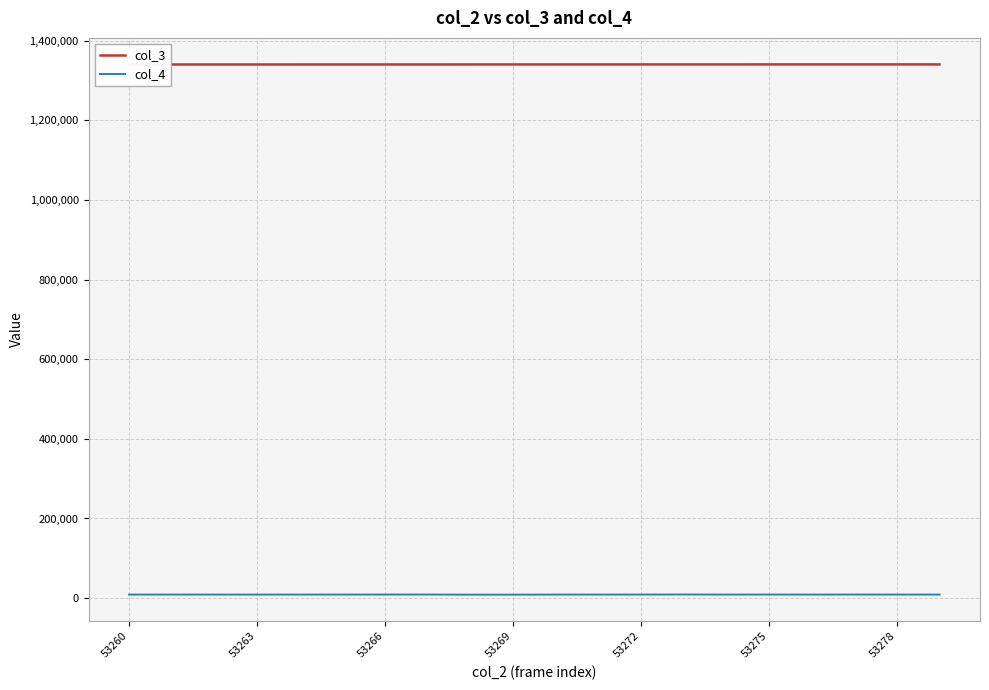

What is the total value across all series at 53263?

1349271